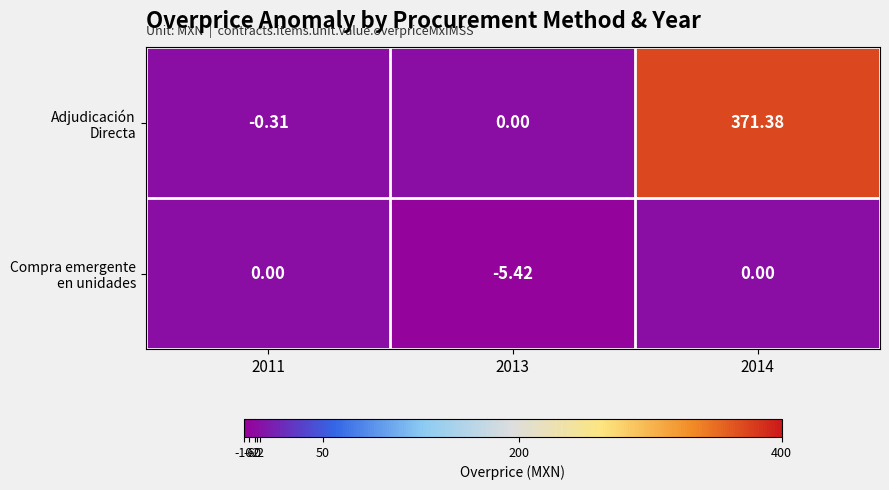

How many series are shown in this chart?

2